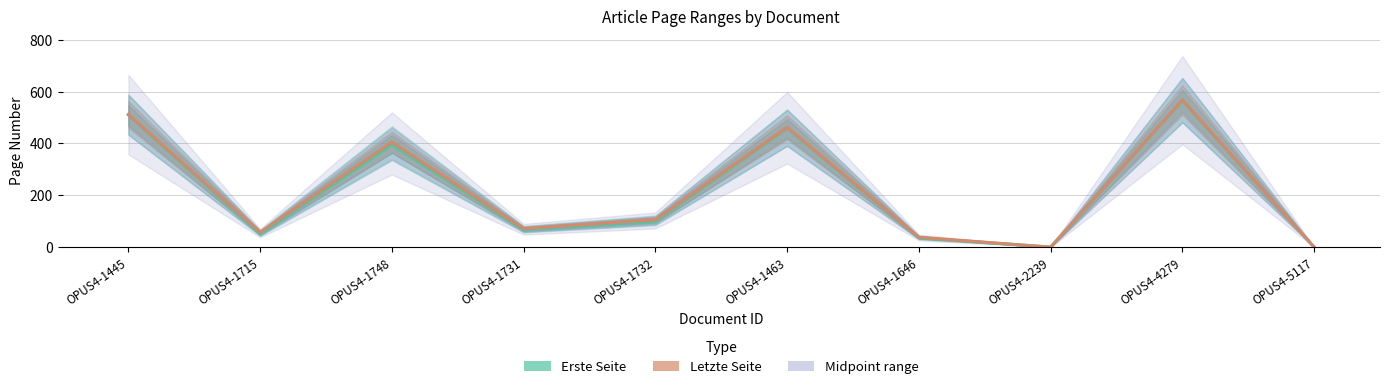

How many lines are shown in the chart?

2